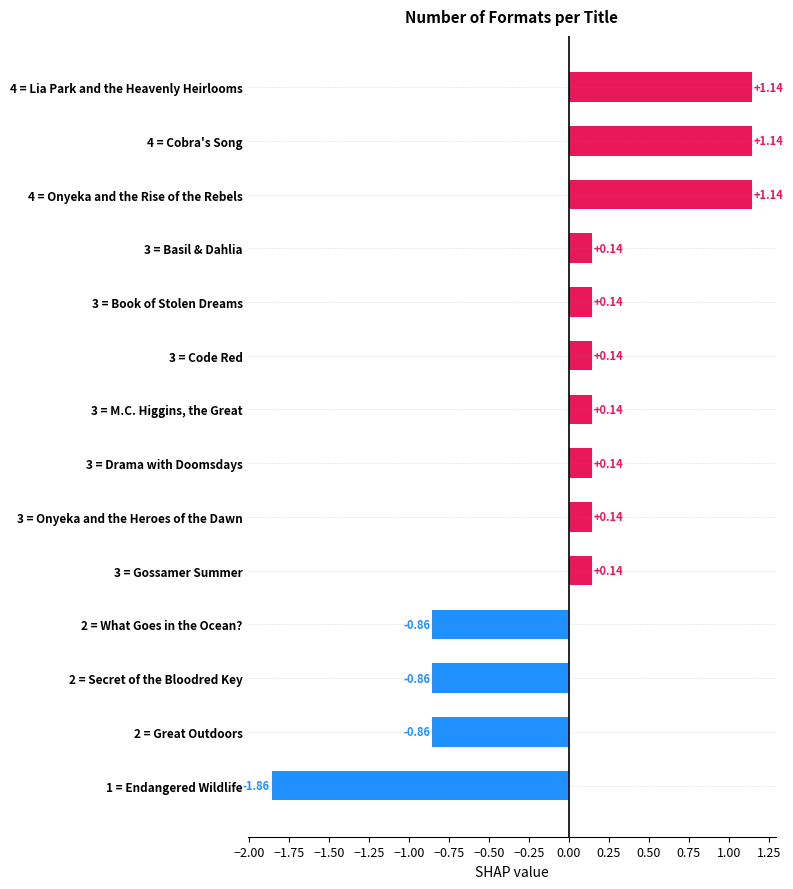

How many values exceed 0?

10